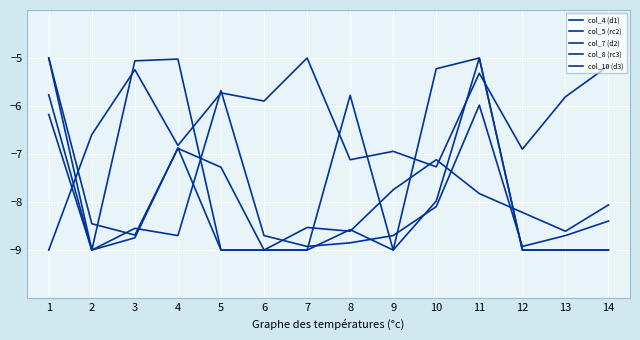

Where is the first local minimum for col_7 (d2)?

3